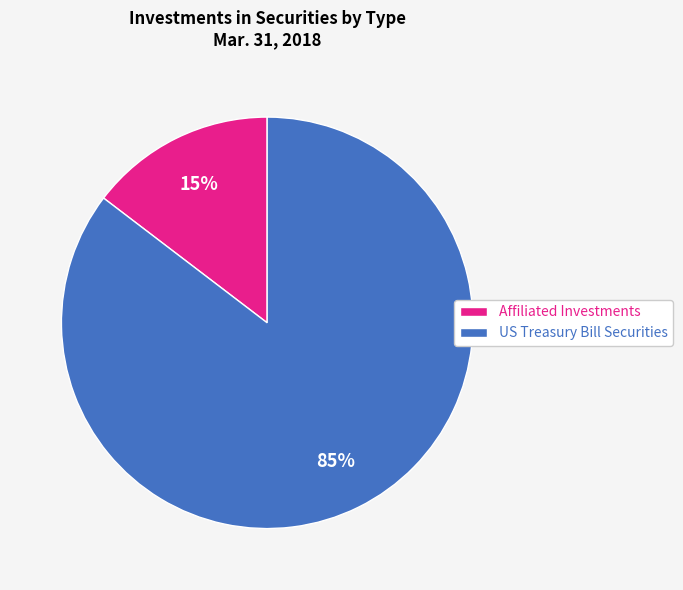

True or false: US Treasury Bill Securities accounts for 91% of the total.

False